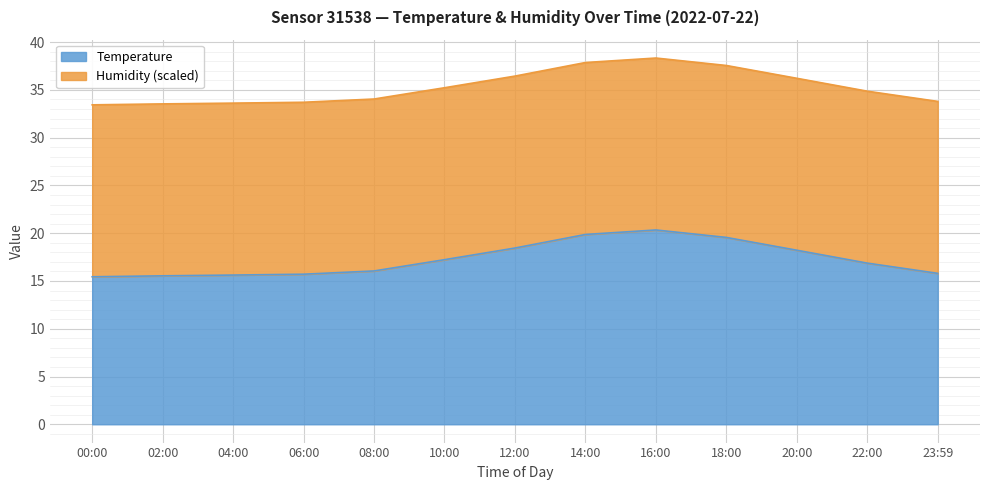

Which category has the highest value across all series?

16:00